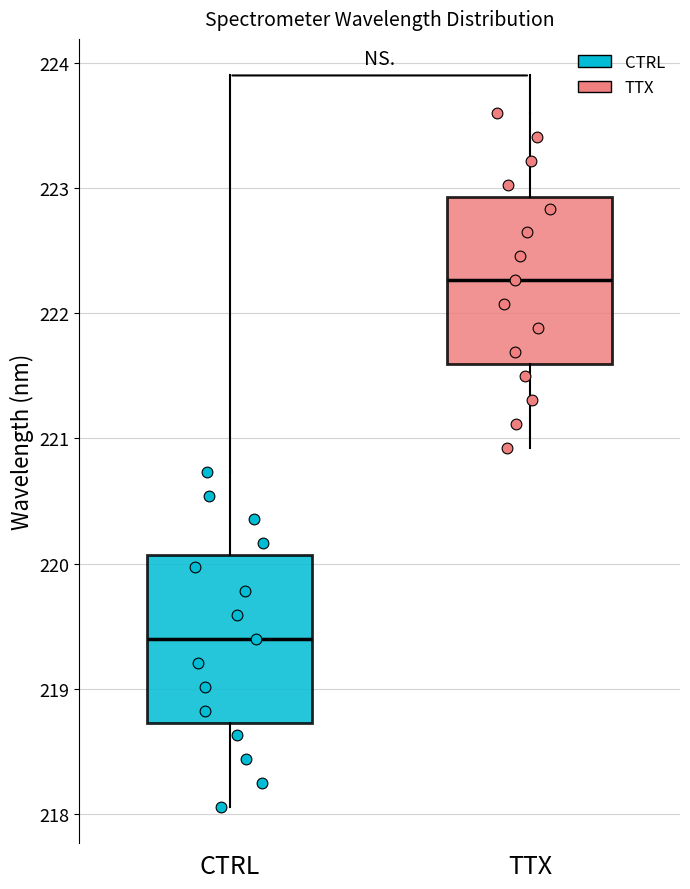

Where does the median line of the box for TTX sit on the y-axis? The values are not printed on the chart, so give them approximately, as read against the axis.

222.3